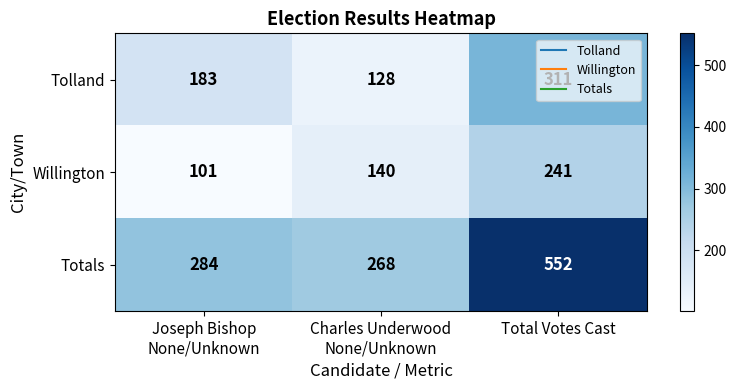

Which series has the largest total across all categories?

Totals